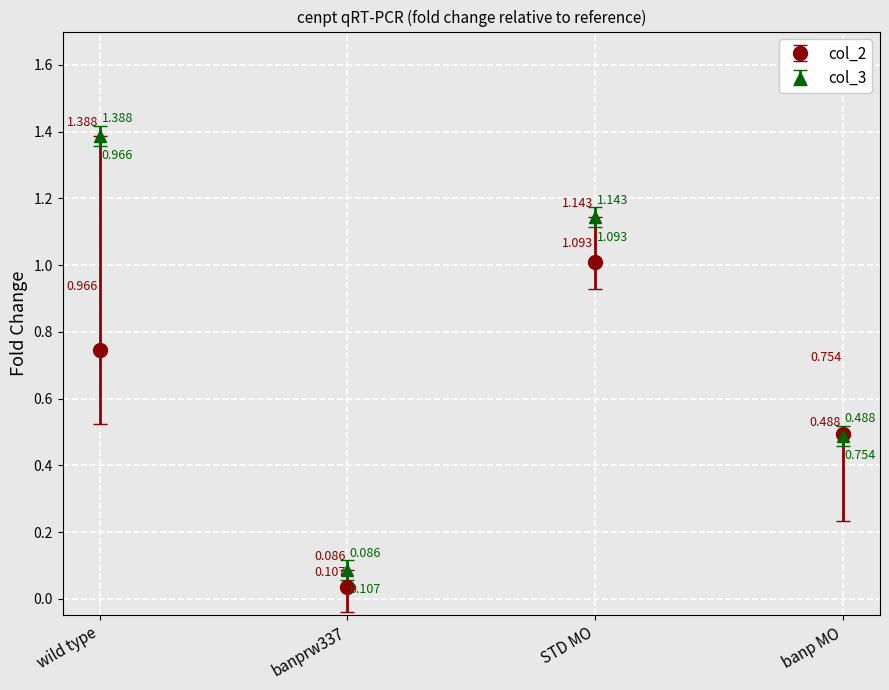

Which category has the highest value in the col_3 series?

wild type